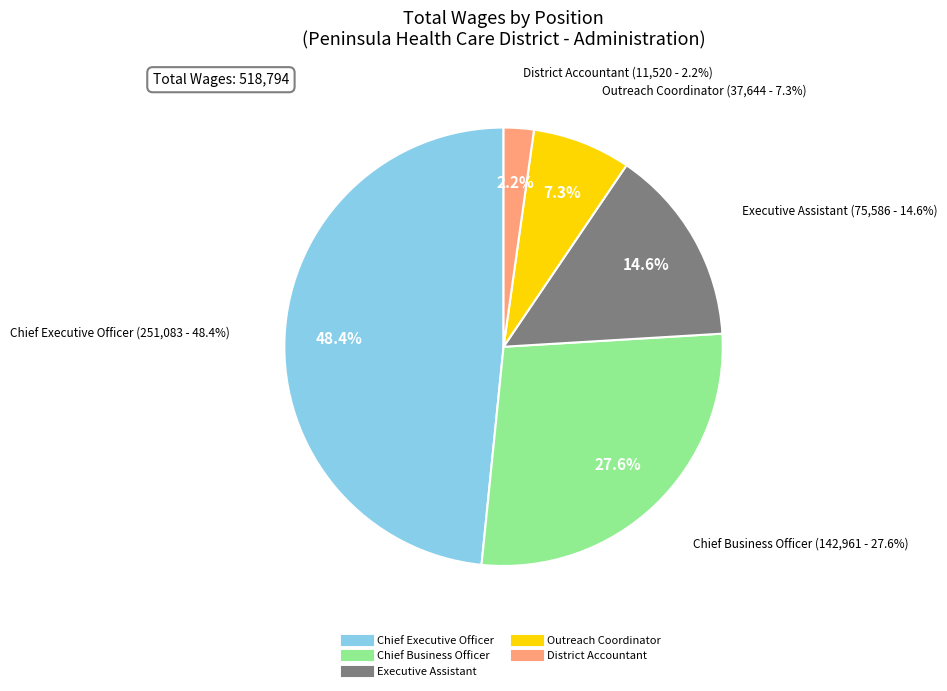

To the nearest percent, what percentage of the pie is Chief Business Officer?

28%